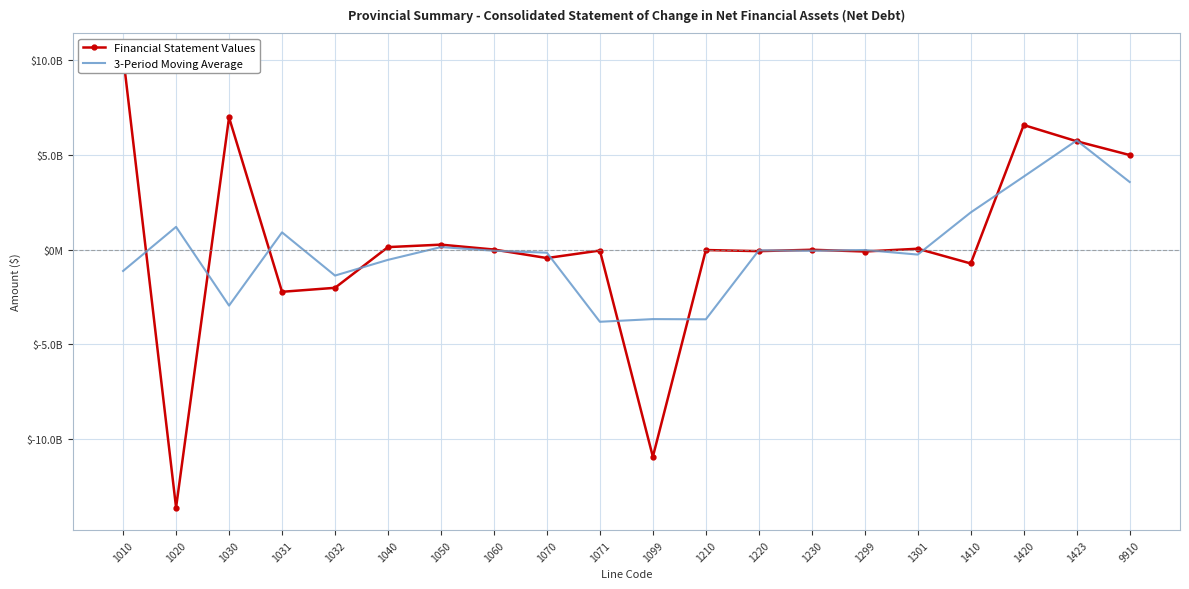

Reading left to right, list all the values displayed in this chart.

Financial Statement Values: 10247487332.2	-13612880190.0	6982835705.3	-2221848192.0	-2011643802.6	137871670.0	267736226.0	9525867.0	-440298009.0	-42873912.0	-10931574637.3	-16792588.0	-75583821.0	-1870357.0	-94246766.0	51555101.0	-726778970.1	6583435866.5	5726417158.5	4999638188.4
3-Period Moving Average: -1121797619.2	1205814282.5	-2950630892.2	916447903.6	-1365206774.9	-535345302.2	138377921.0	-54345305.3	-157882018.0	-3804915519.4	-3663747045.8	-3674650348.8	-31415588.7	-57233648.0	-14854007.3	-256490211.7	1969403999.1	3861024685.0	5769830404.5	3575351782.3